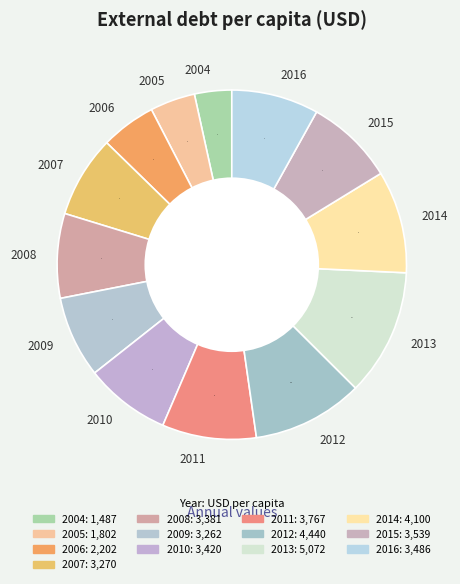

What is the smallest slice in the pie chart?

2004